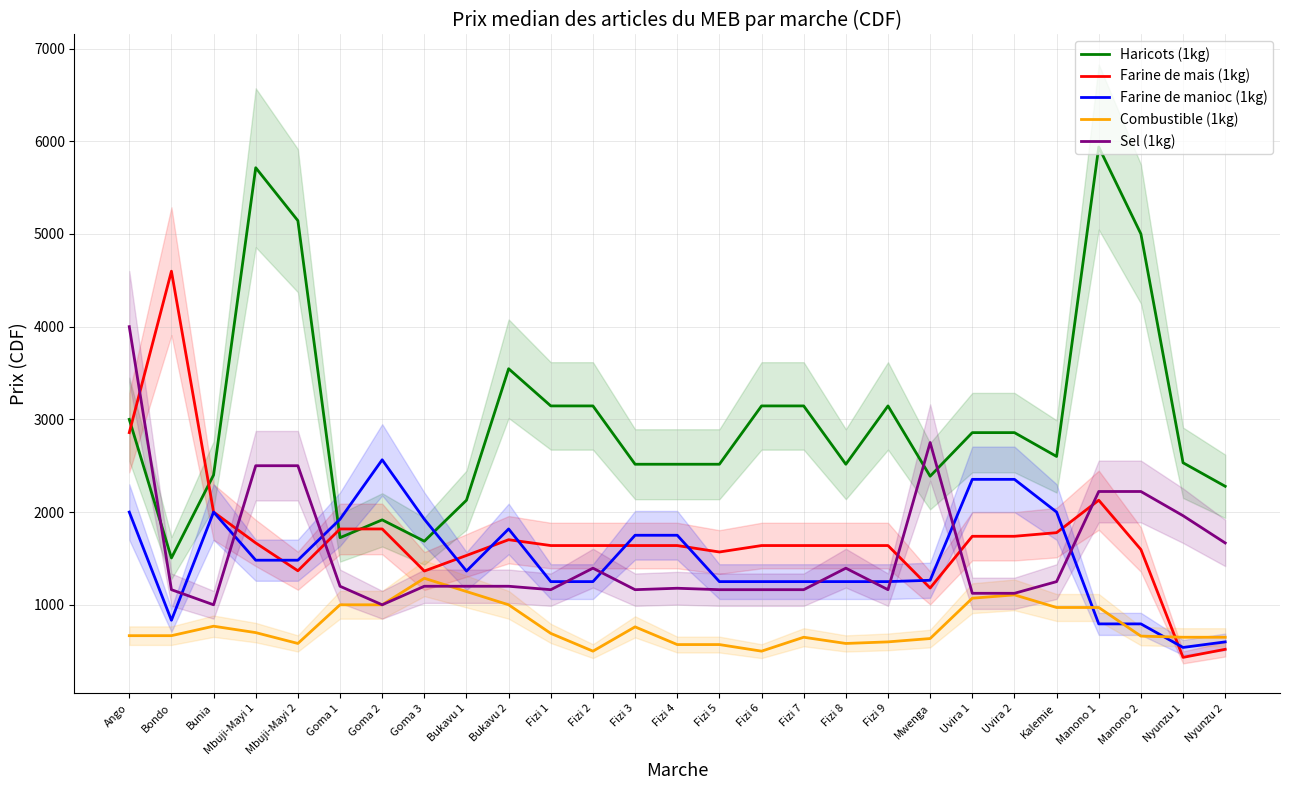

How many times do Farine de manioc (1kg) and Sel (1kg) cross each other?

10